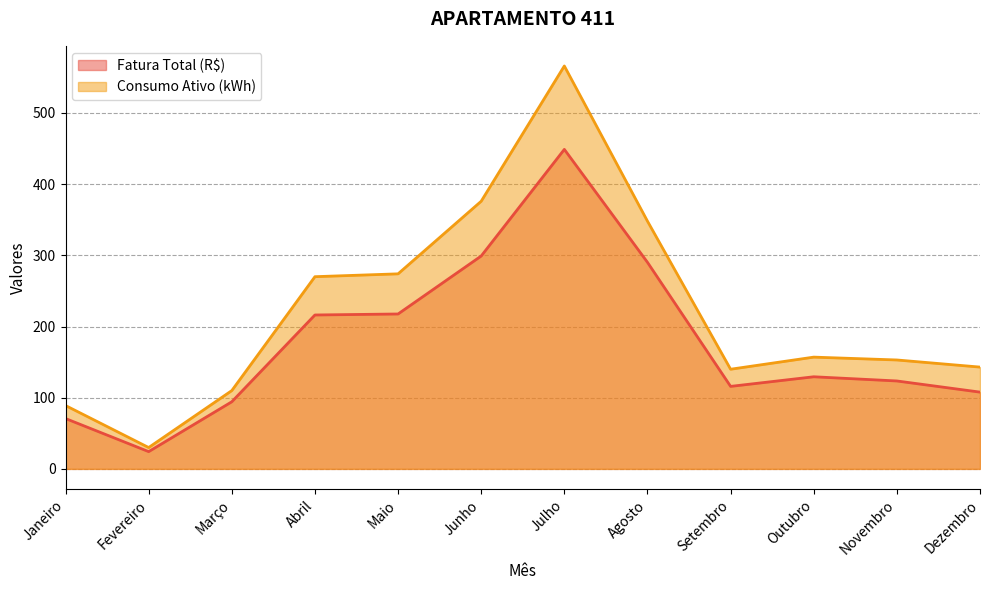

True or false: Consumo Ativo (kWh) has a value of 157.0 at Outubro.

True